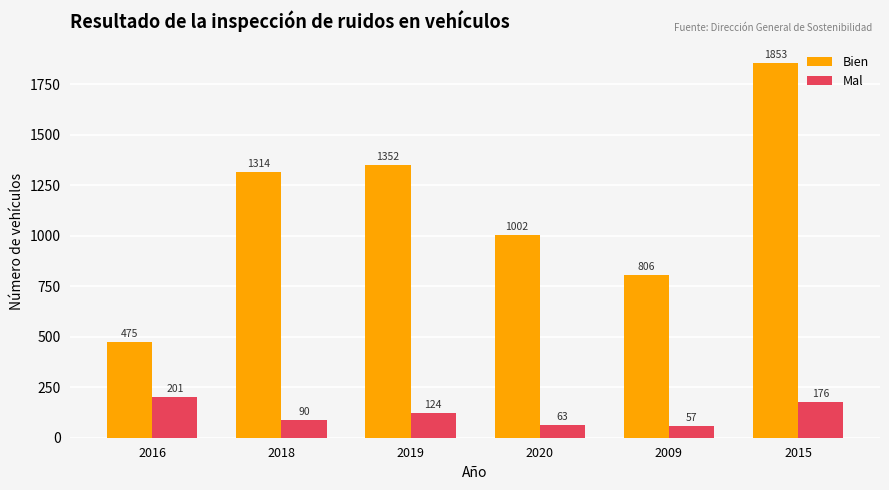

At which label does Mal first exceed 124?

2016